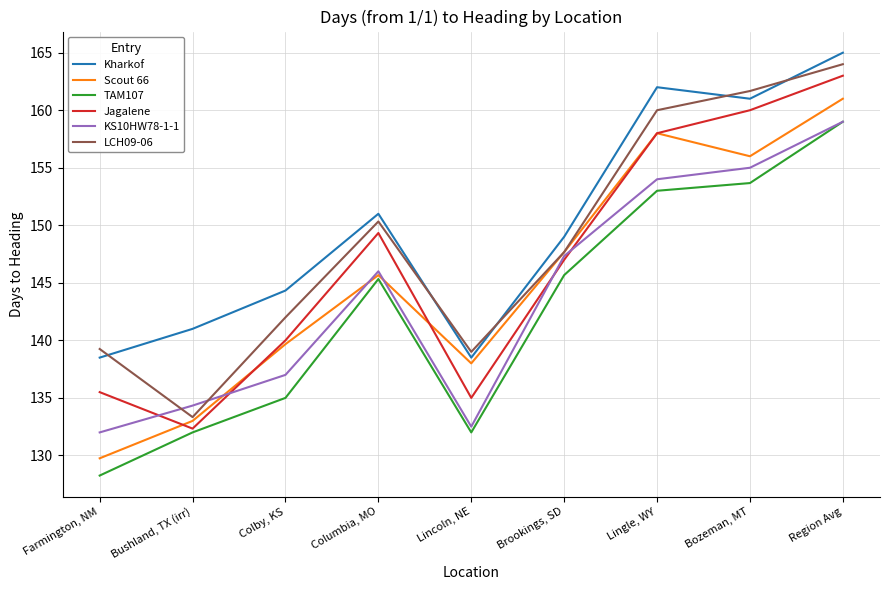

True or false: LCH09-06 and TAM107 cross at least once.

False